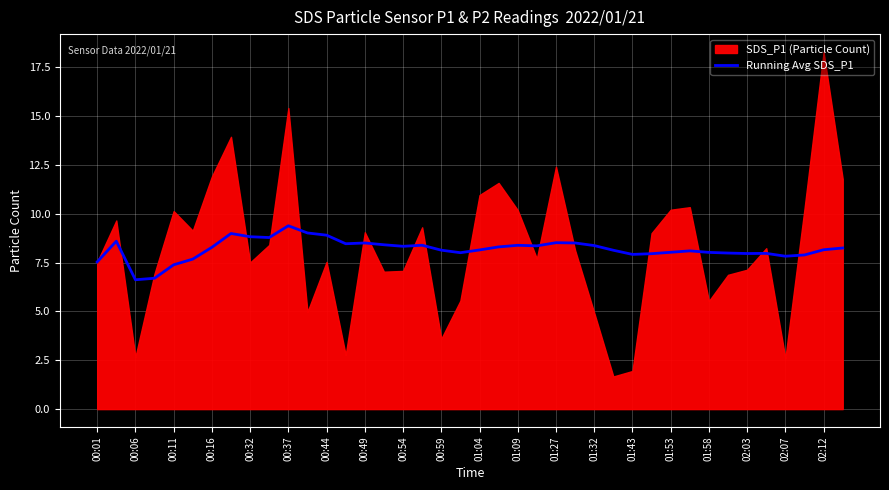

Is it true that Running Avg SDS_P1 equals 8.0 at 01:53?

True